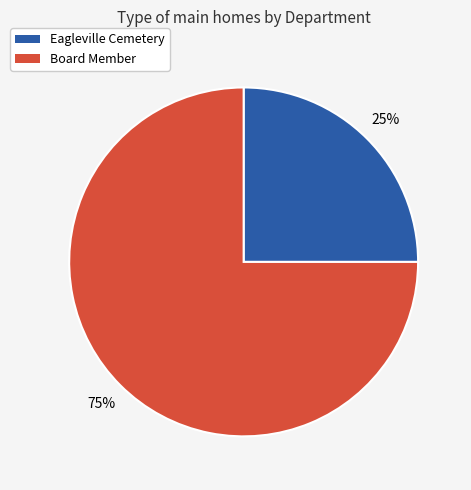

True or false: Board Member accounts for 89% of the total.

False